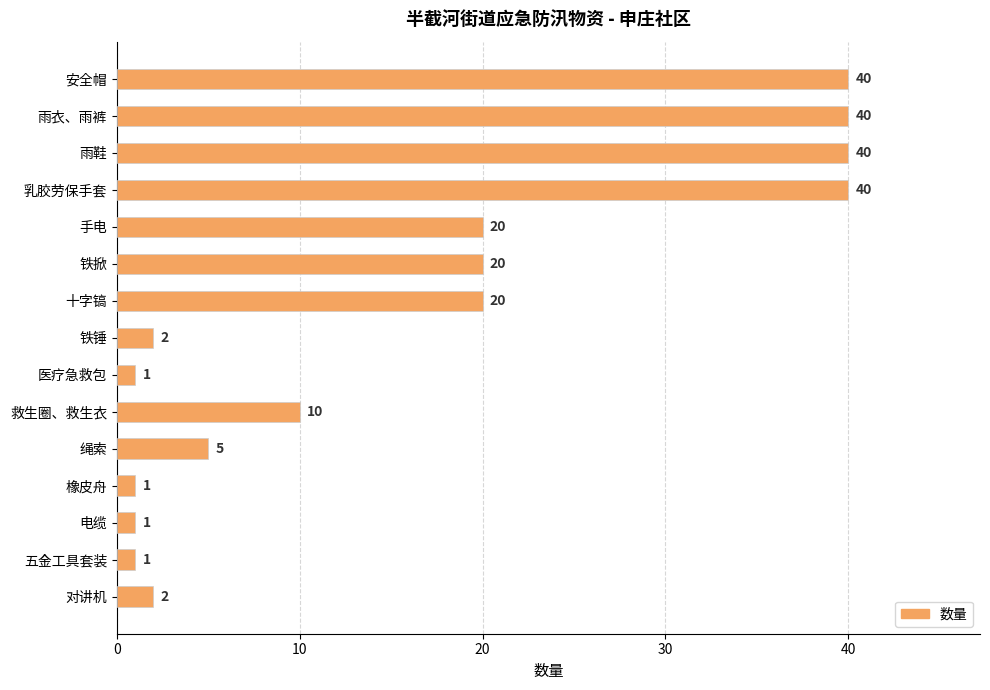

What is the value of the 7th bar from the top?

20